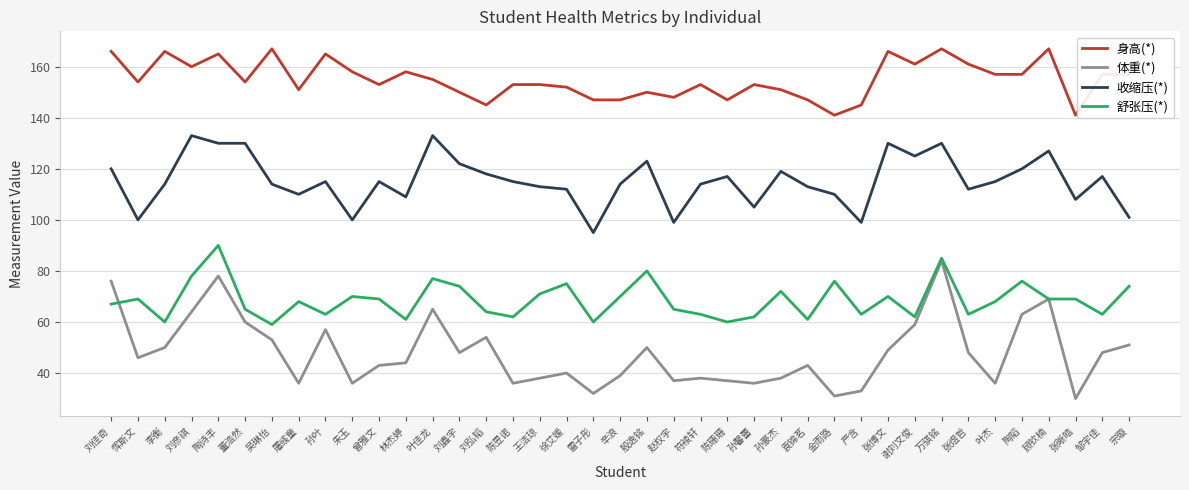

At which label does 舒张压(*) reach its peak?

陶诗丰